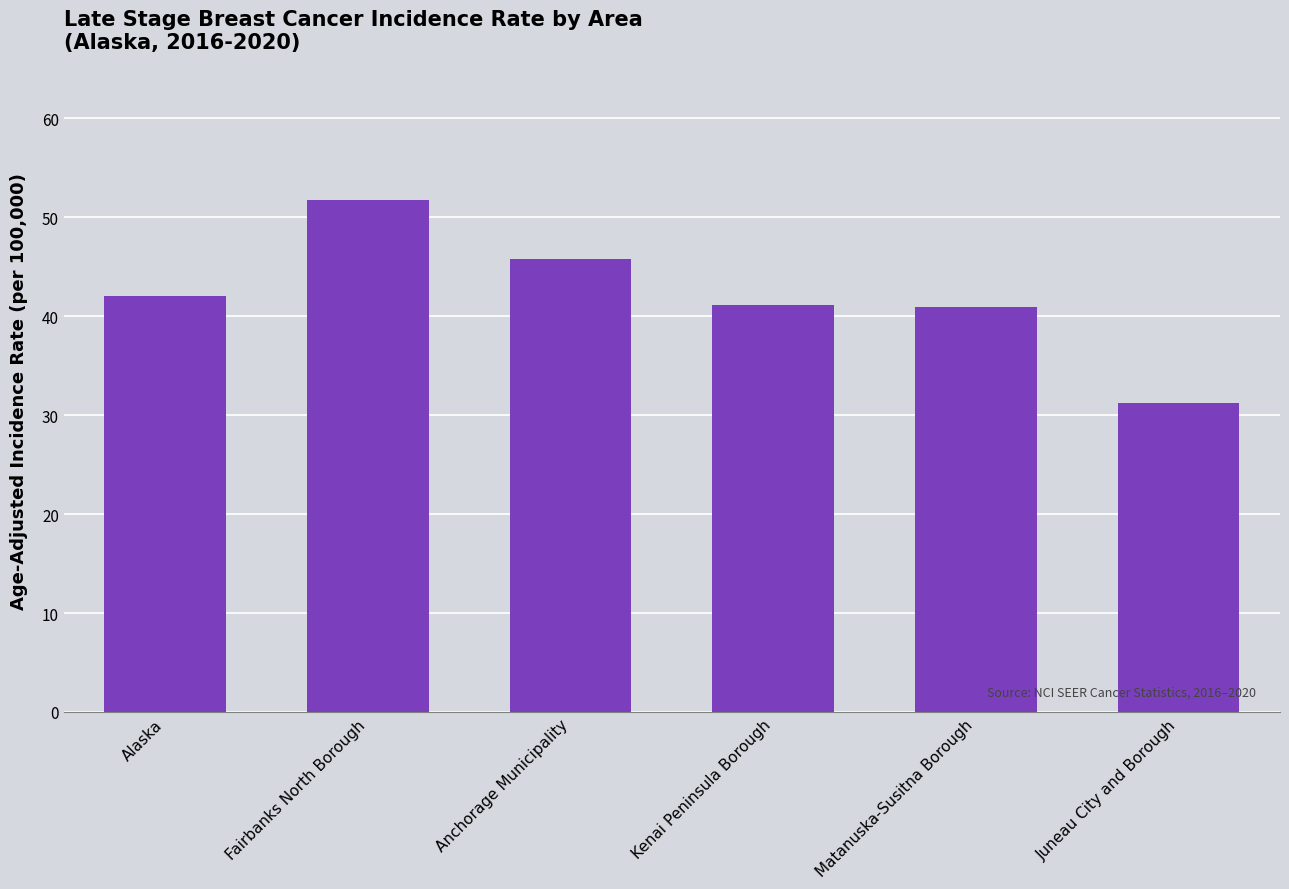

Is it true that the value at Matanuska-Susitna Borough is 27.8?

False